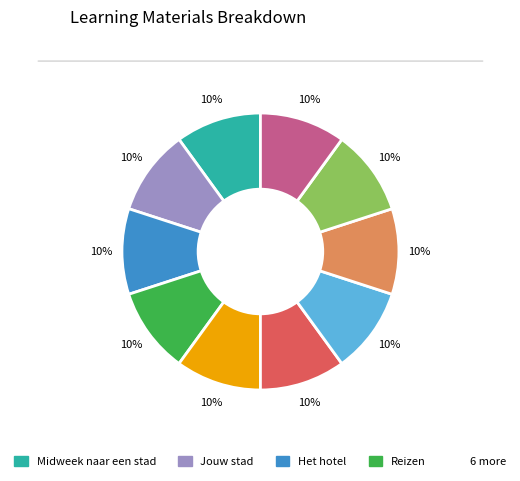

How many slices are in this pie chart?

10